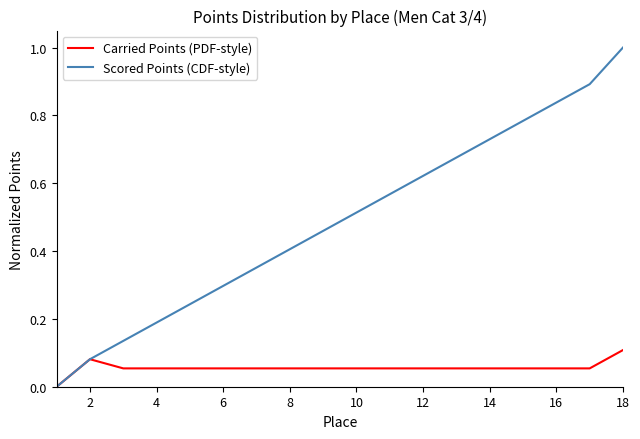

Which series has the largest total across all categories?

Scored Points (CDF-style)